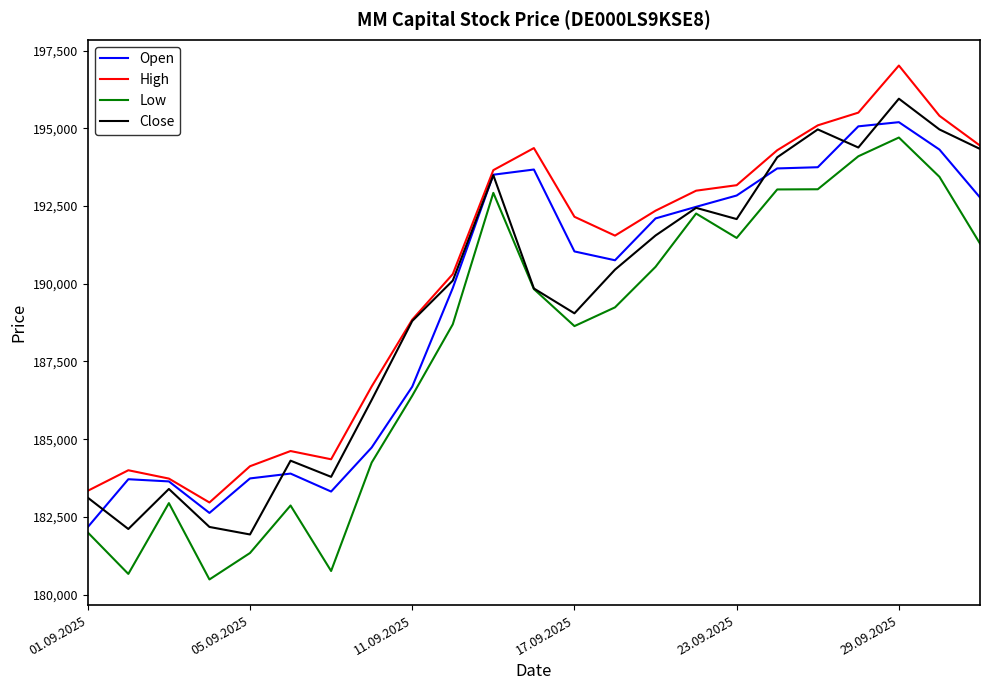

What is the difference between the maximum and minimum values in the Close series?

14018